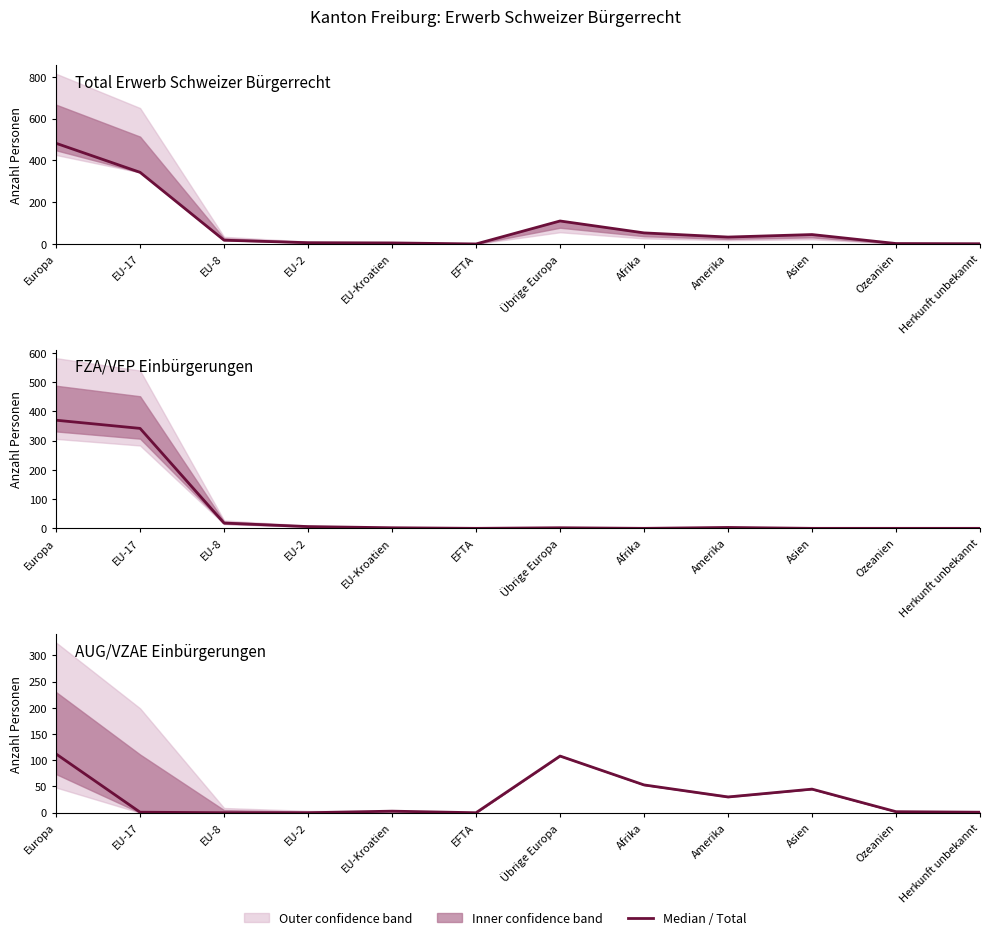

Rank the series by their average value, from lowest to highest.

AUG/VZAE Total, FZA/VEP Total, Total Erwerb